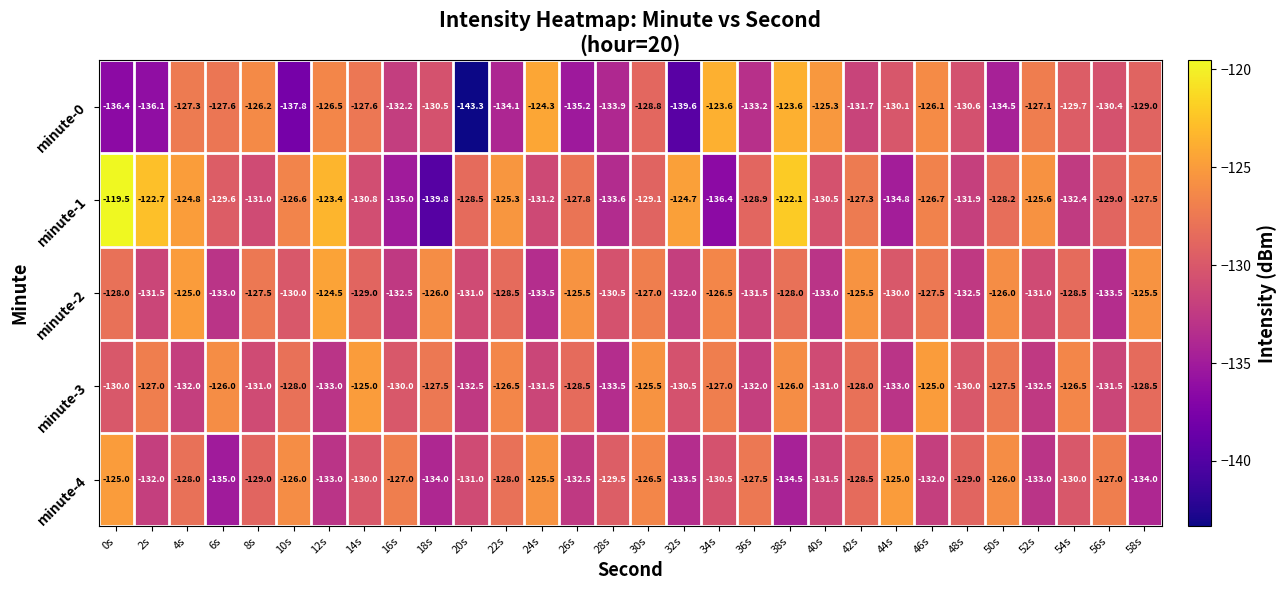

True or false: minute-1 has a value of -67.1 at 18s.

False